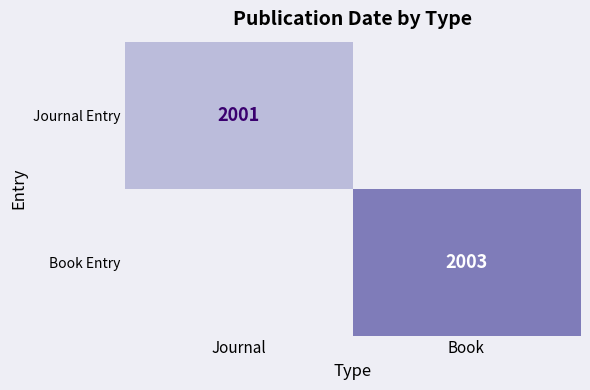

Is it true that Journal Entry equals 2001 at Journal?

True